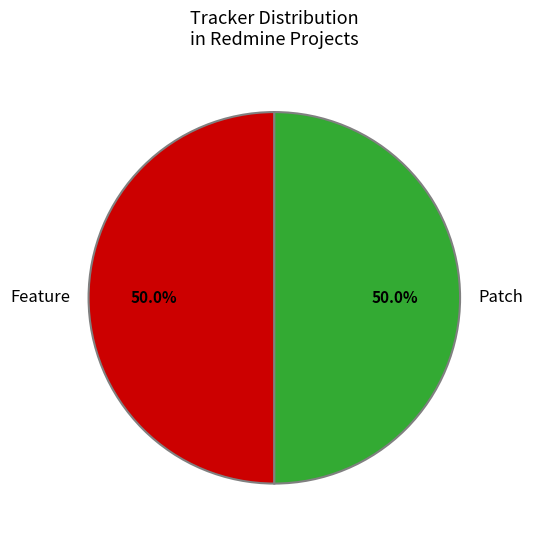

What is the ratio of the value at Patch to the value at Feature?

1.0